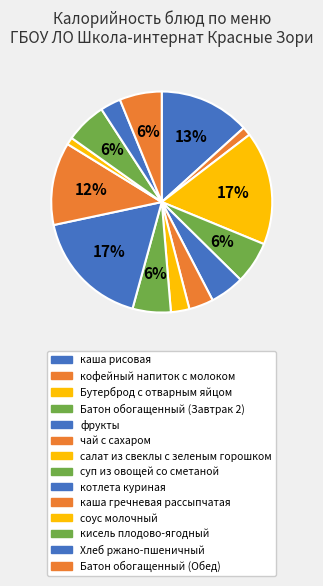

How many slices are in this pie chart?

14